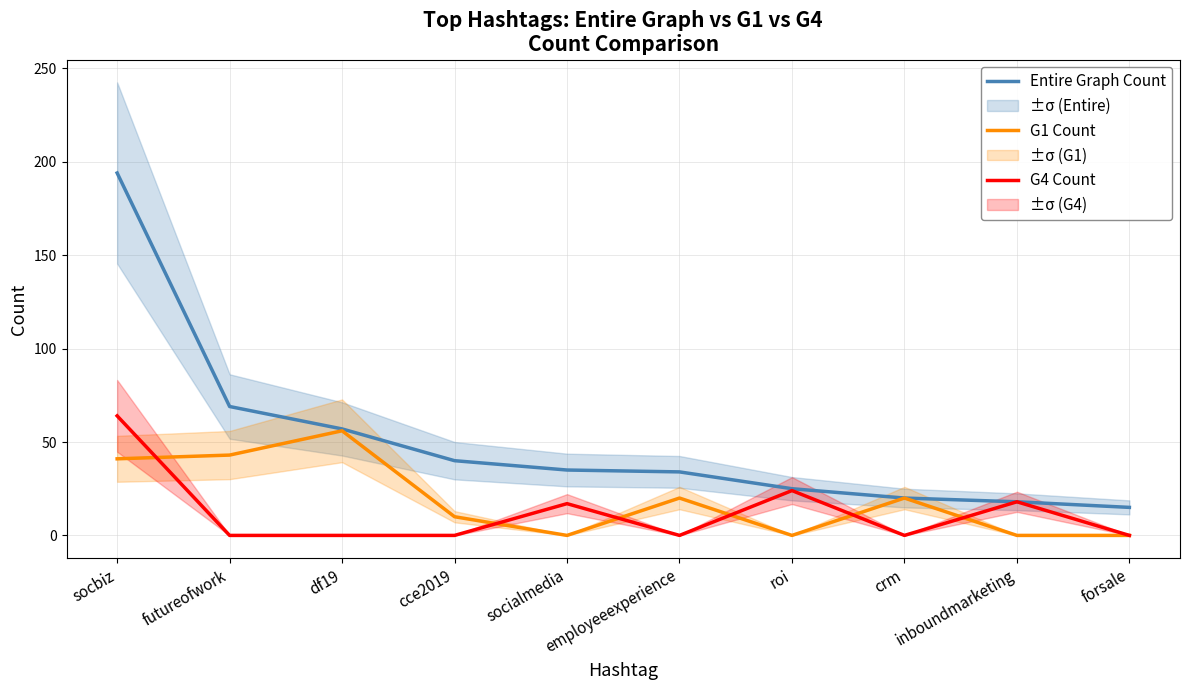

True or false: Entire Graph Count and G4 Count intersect in this chart.

False